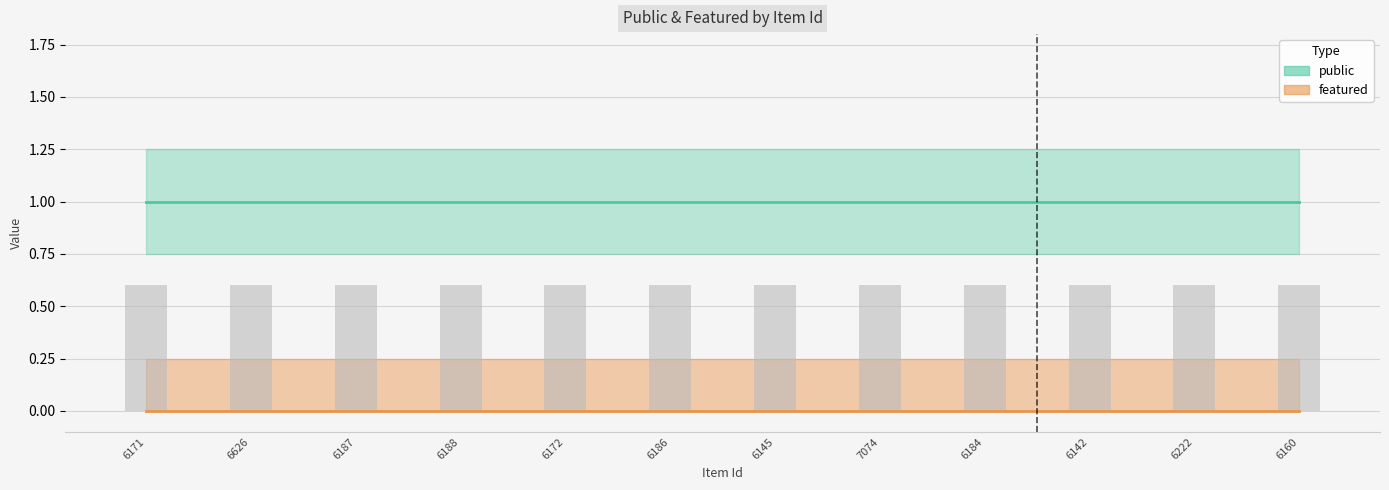

What are all the series names shown in the legend?

public, featured